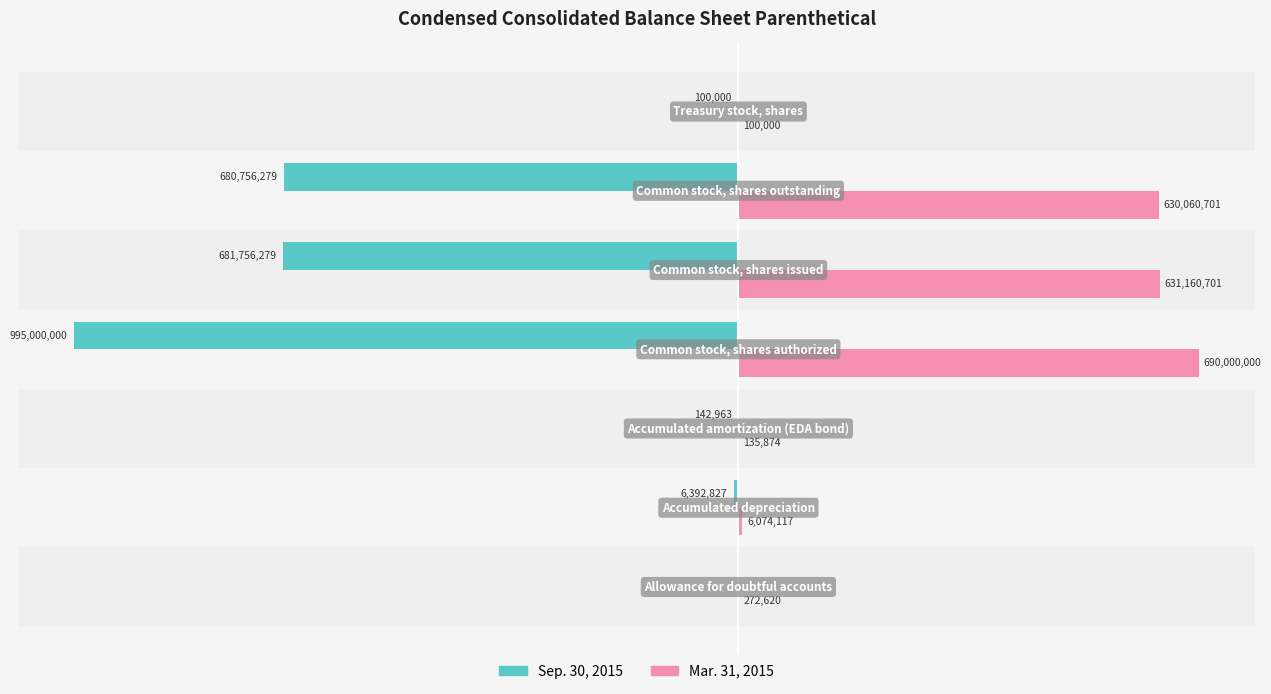

How many categories are shown in the chart?

7